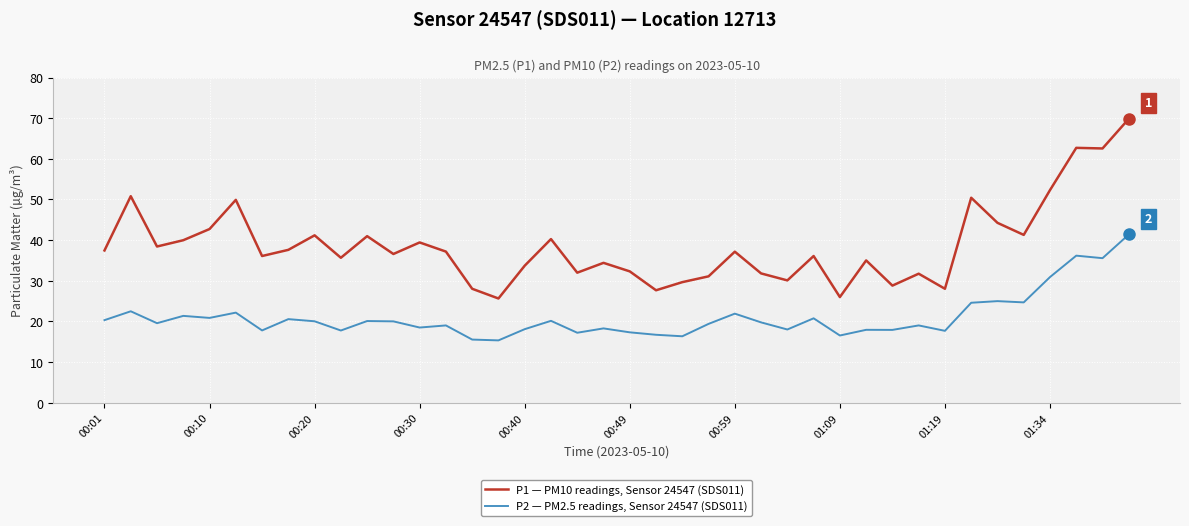

Rank the series by their average value, from highest to lowest.

P1 — PM10 readings, Sensor 24547 (SDS011), P2 — PM2.5 readings, Sensor 24547 (SDS011)